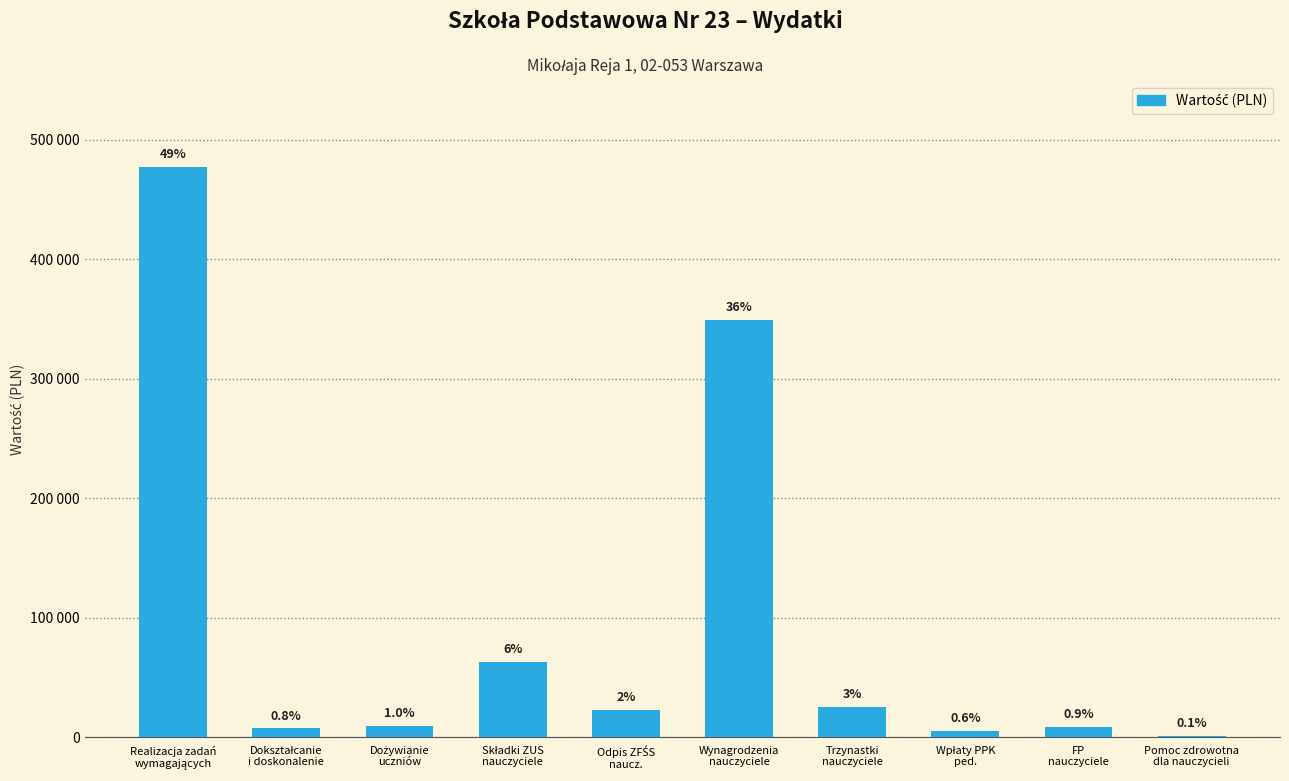

How many values are below 23349?

5